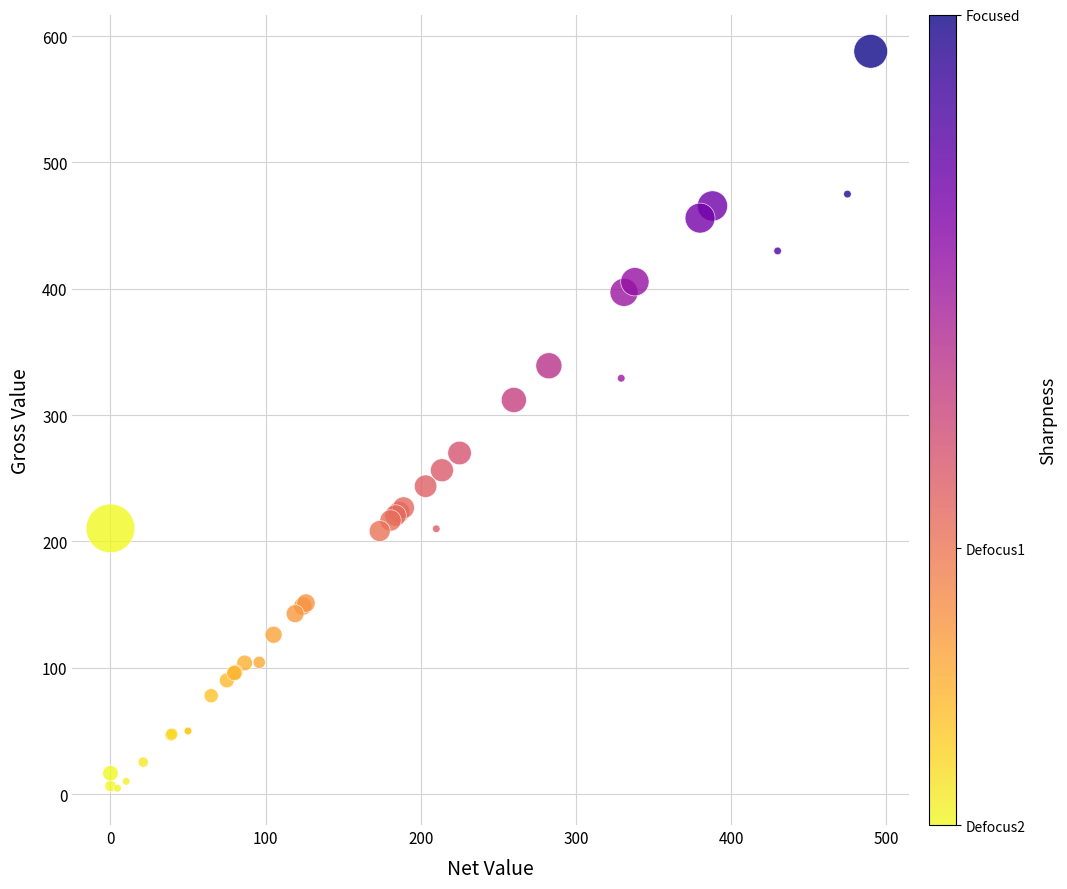

What Y value in the scatter plot is closest to 296?

312.0